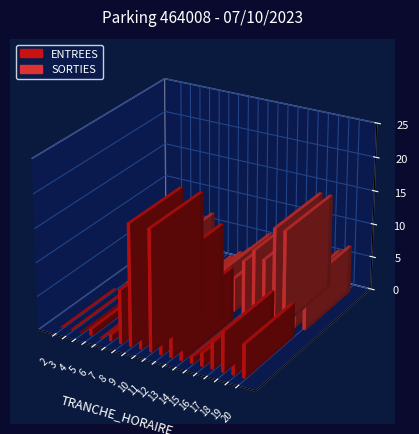

At which label does ENTREES reach its peak?

9